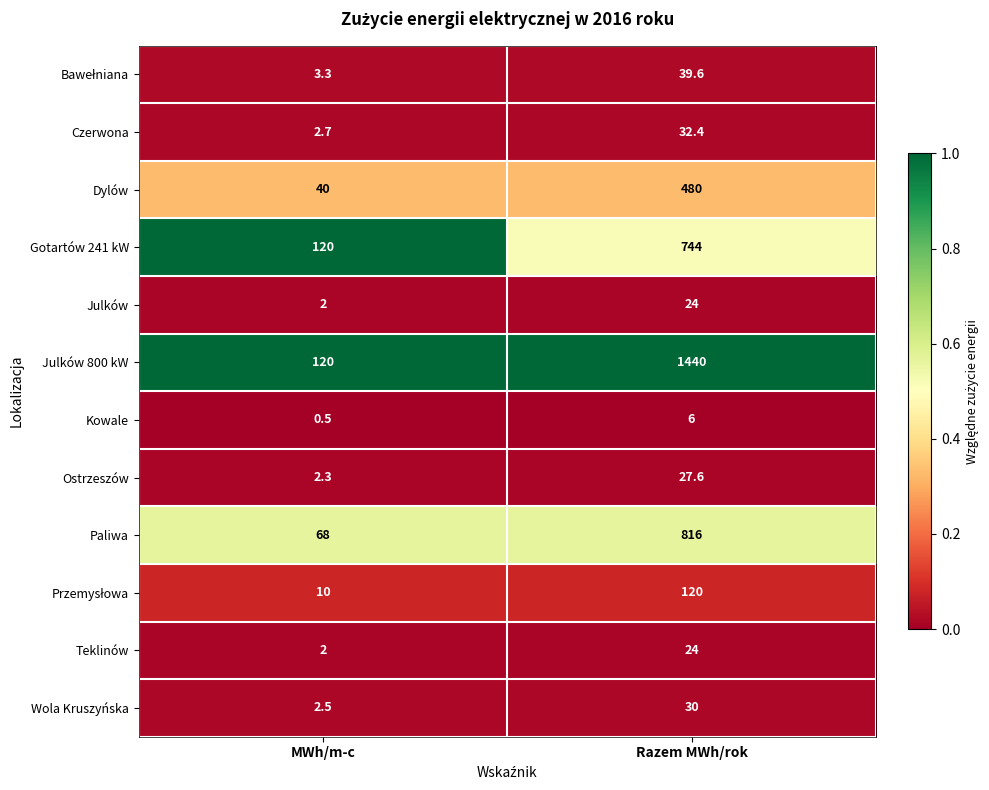

At which label is Paliwa closest to 442?

MWh/m-c